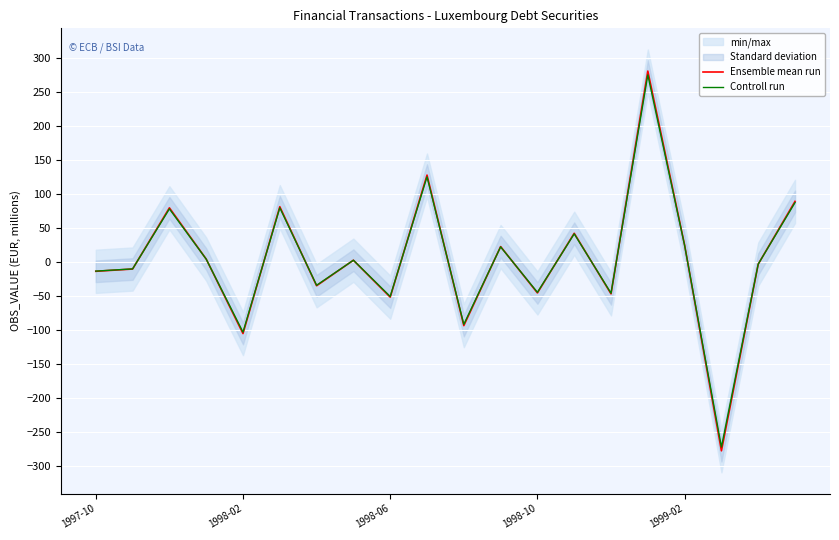

What value does the Controll run series have at 1998-02?

-103.1